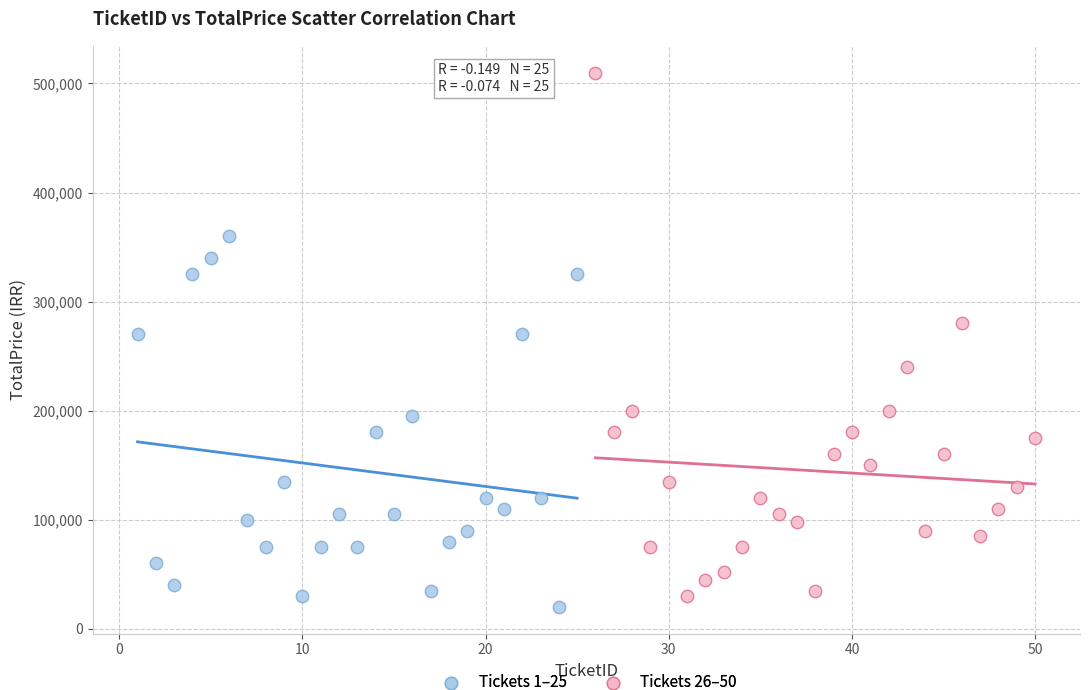

Which series has the widest spread of Y values?

Tickets 26–50